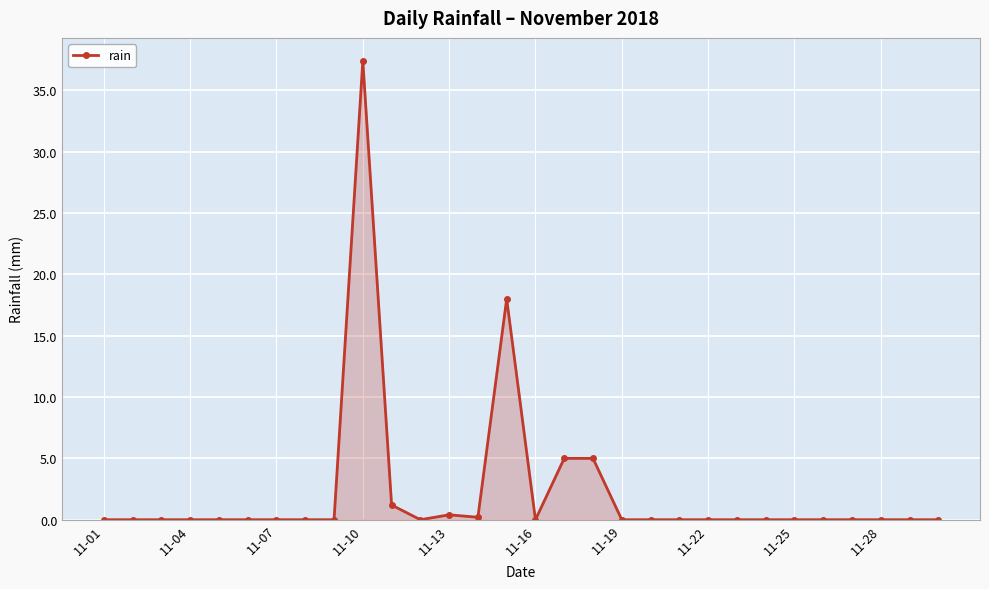

True or false: there are more than 0 points higher than both neighbors.

True